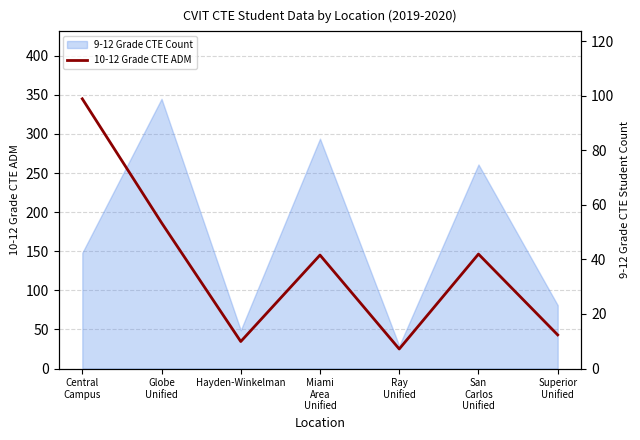

At which category does the chart reach its minimum across all series?

Ray
Unified